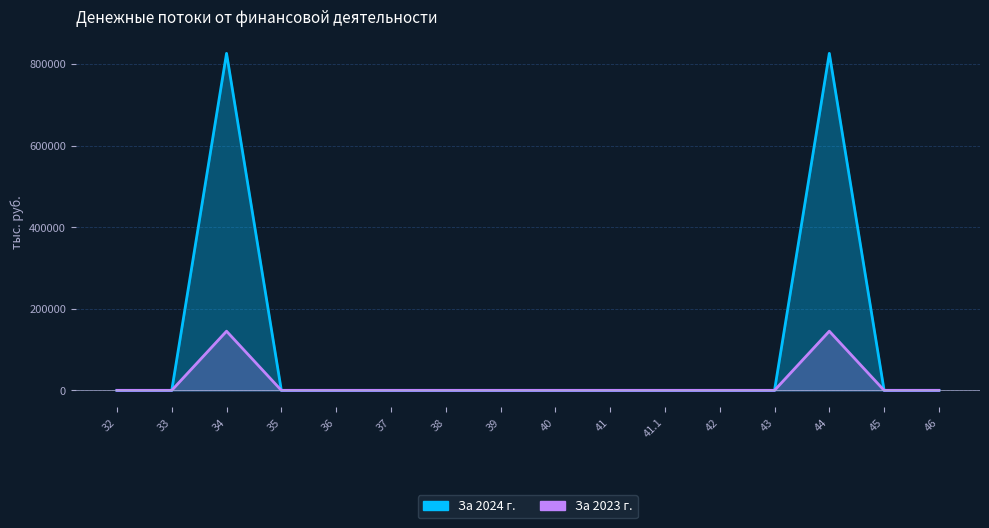

How many distinct data groups are displayed?

2